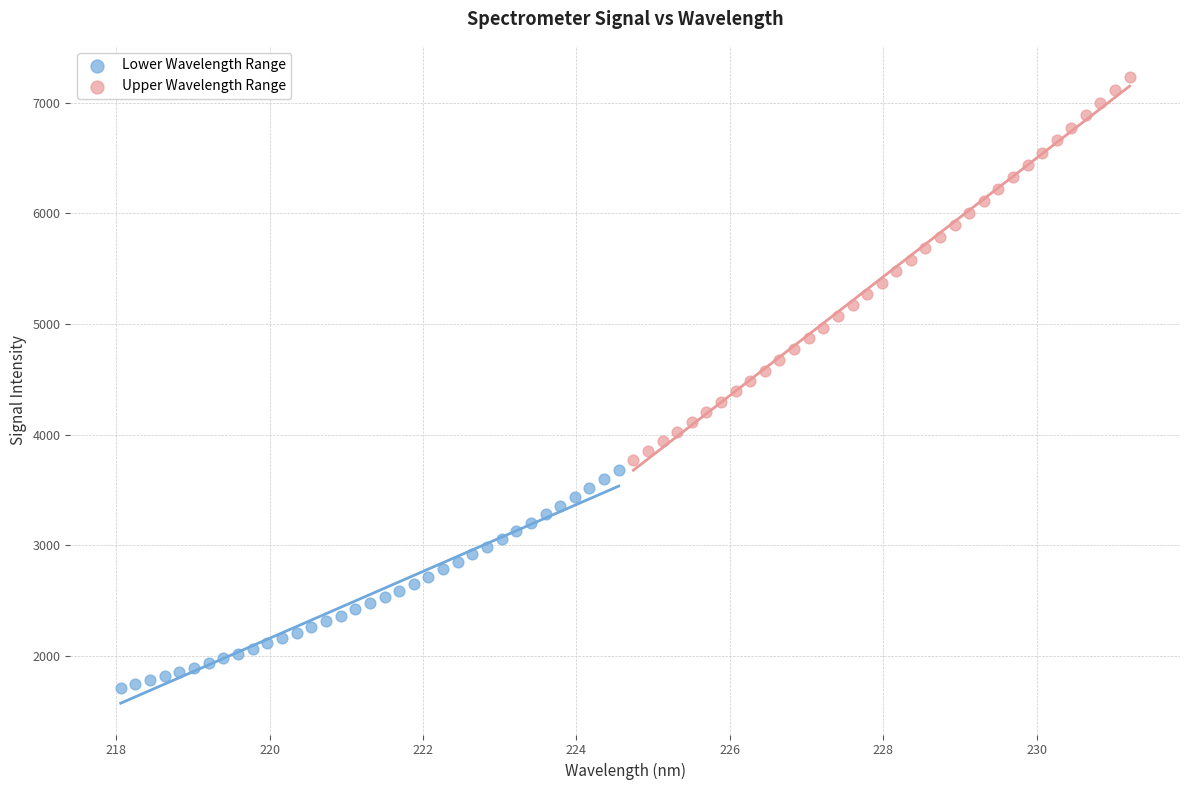

What are all the series names shown in the legend?

Lower Wavelength Range, Upper Wavelength Range